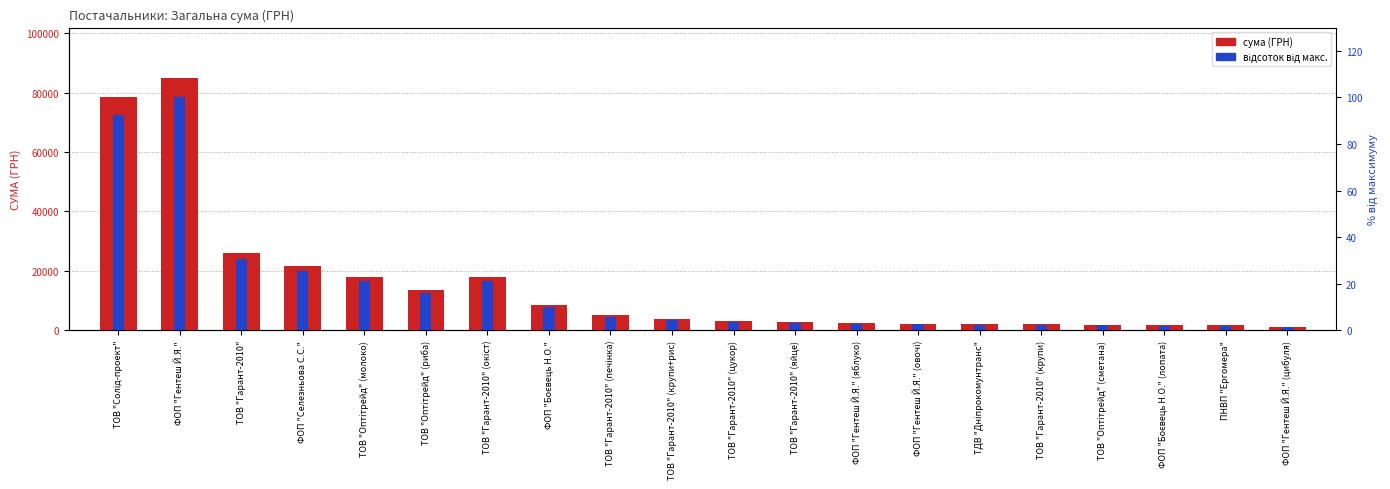

What is the total value across all series at ФОП "Боєвець Н.О." (лопата)?

1682.0